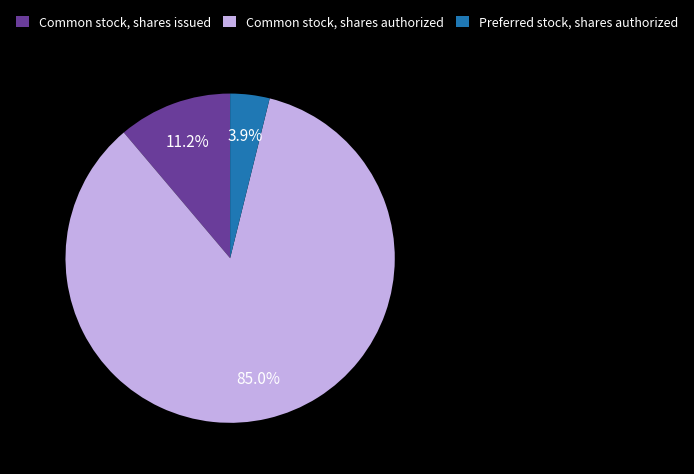

Which has a higher value, Common stock, shares authorized or Preferred stock, shares authorized?

Common stock, shares authorized